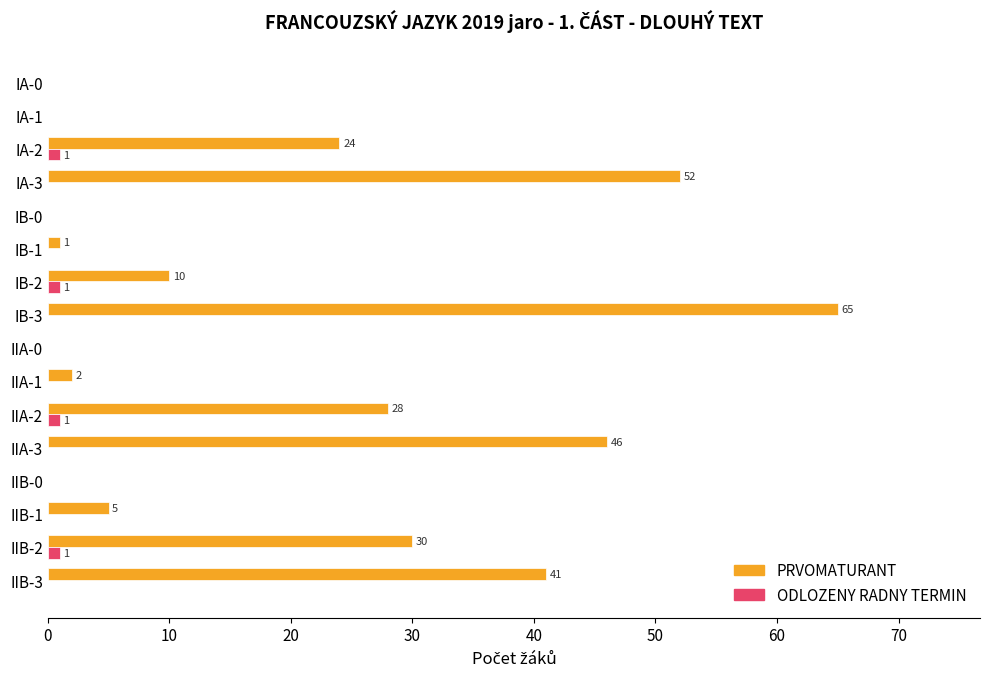

At which category does the chart reach its peak across all series?

IB-3